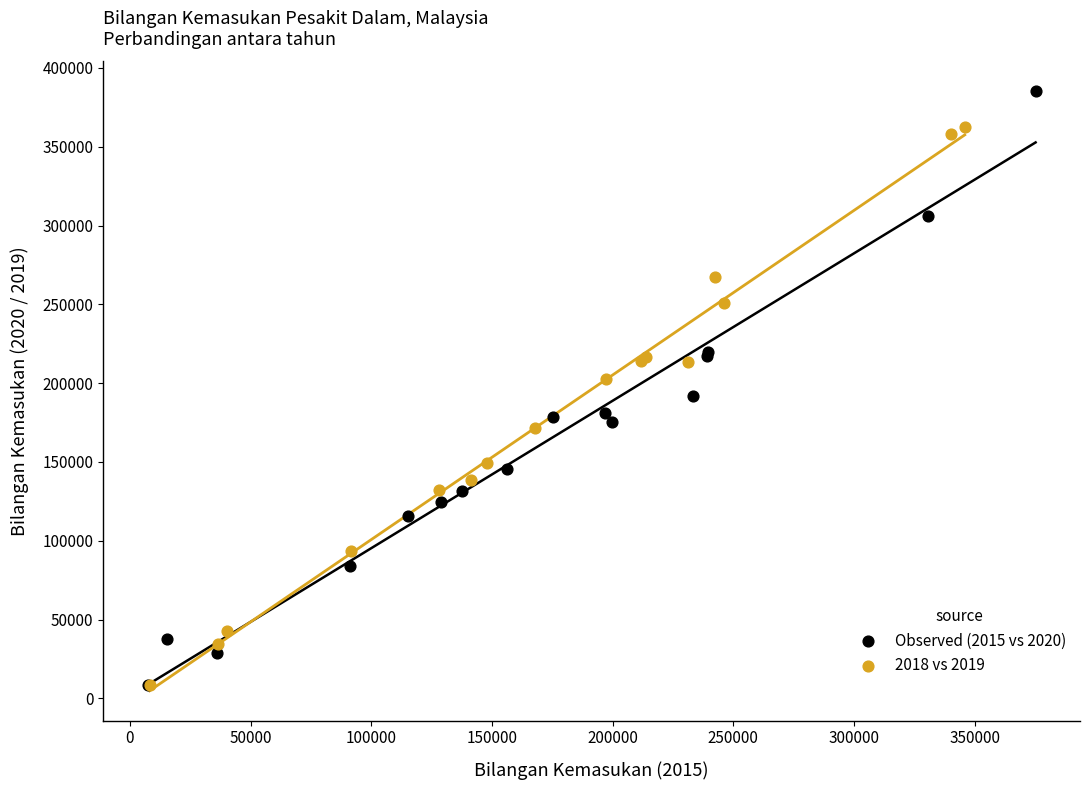

Which series has the largest Y range (max minus min)?

Observed (2015 vs 2020)